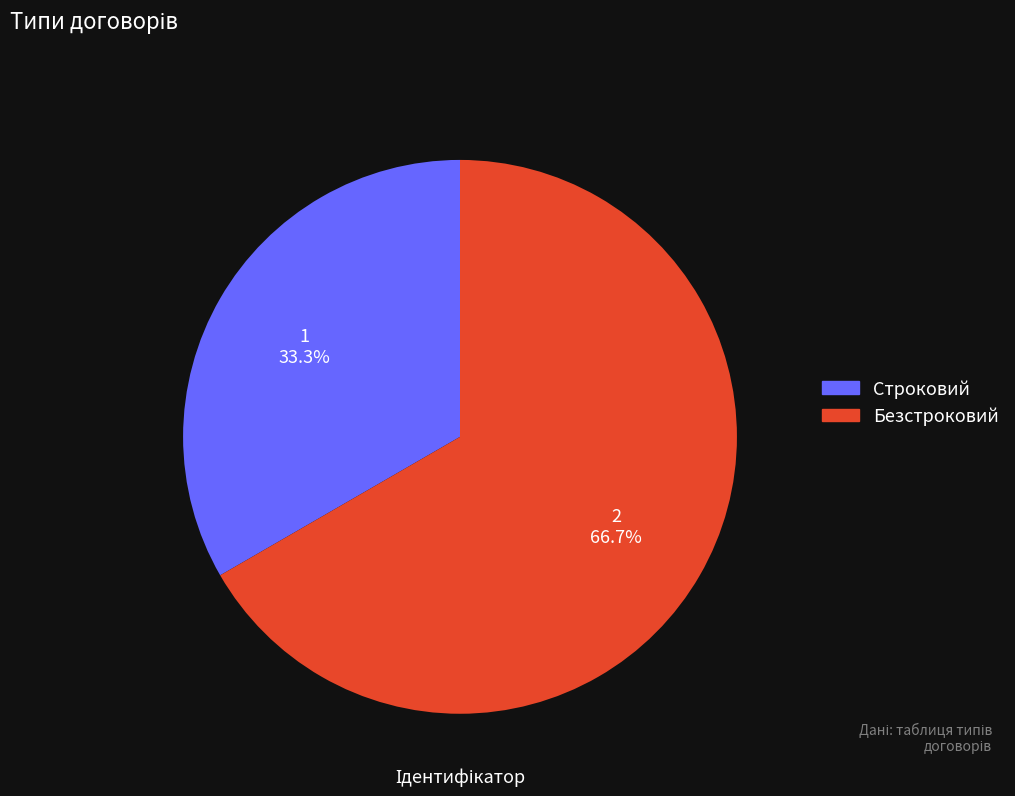

Count the number of slices in the pie.

2